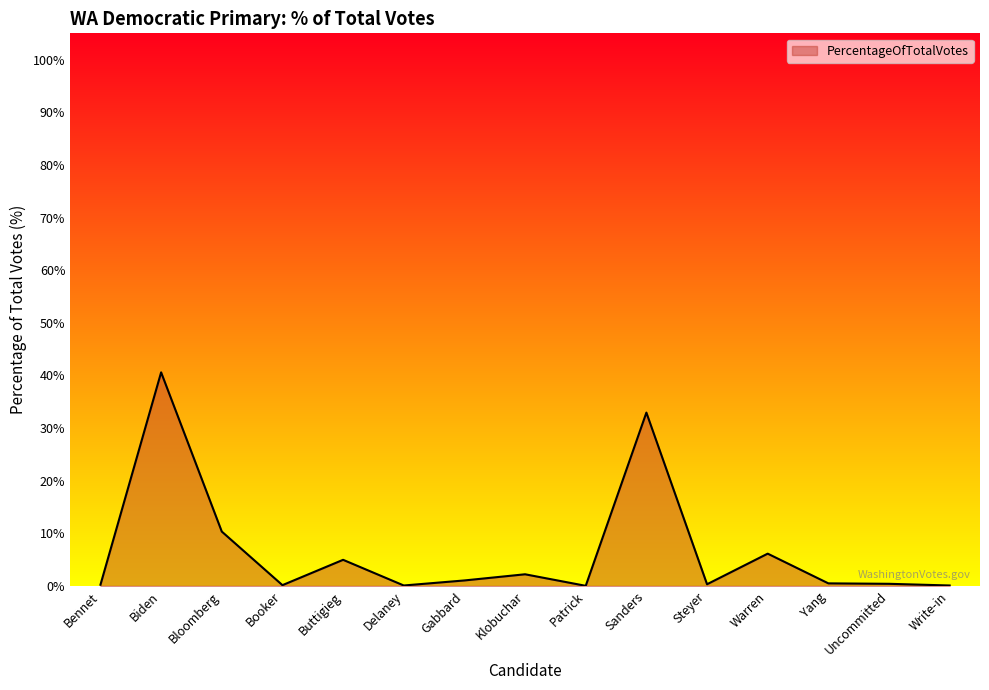

Which label corresponds to the largest value in the chart?

Biden